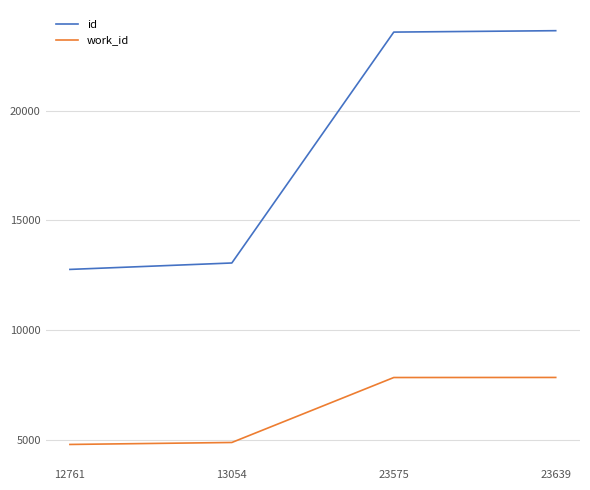

List the series in order of their overall mean, highest first.

id, work_id